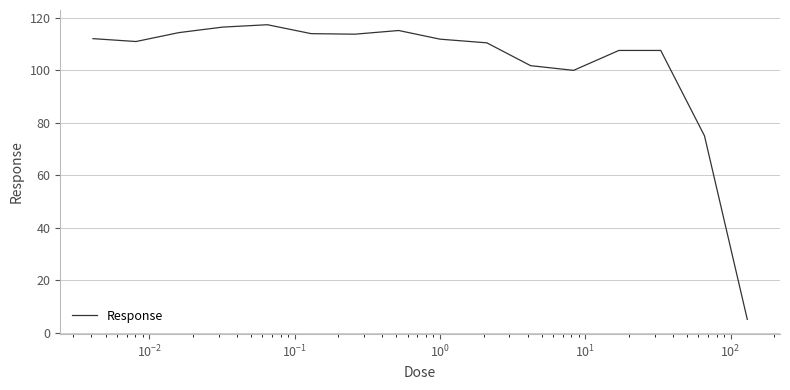

What is the greatest value displayed?

117.3